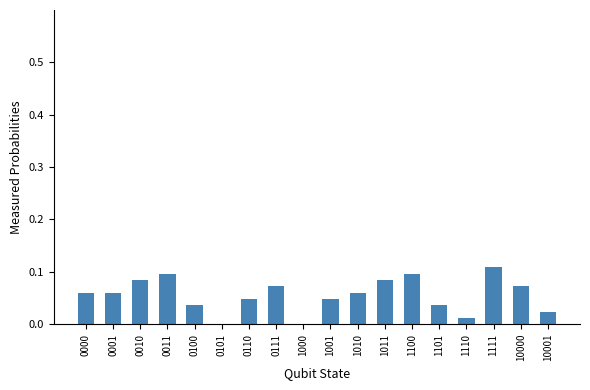

What is the sum of all values?

1.0